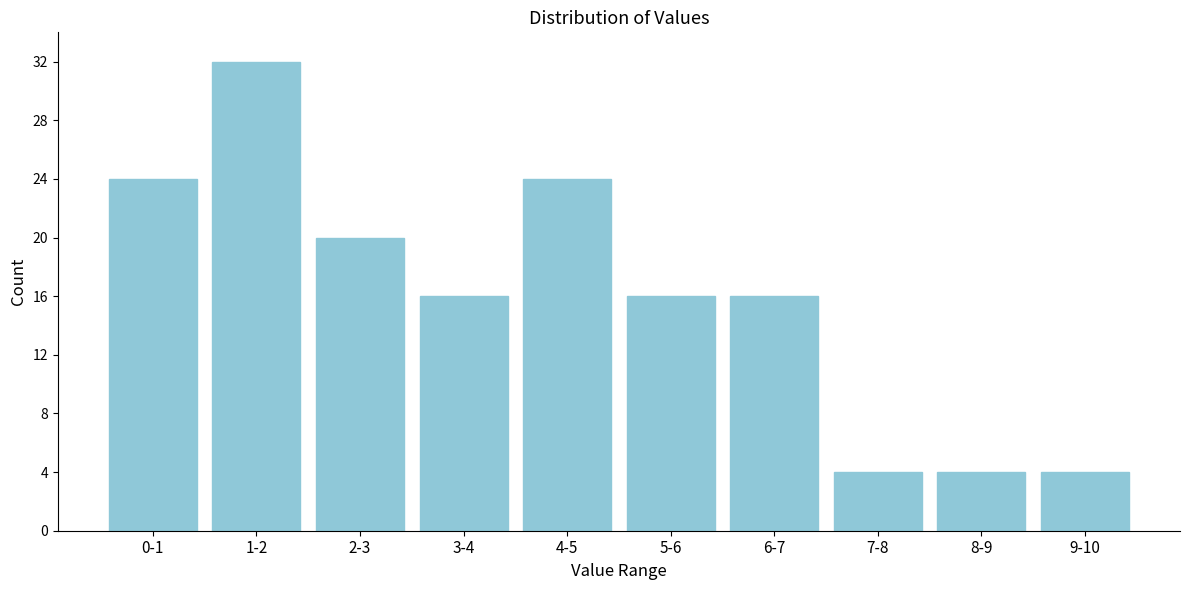

Reading left to right, list all the values displayed in this chart.

0-1=24	1-2=32	2-3=20	3-4=16	4-5=24	5-6=16	6-7=16	7-8=4	8-9=4	9-10=4